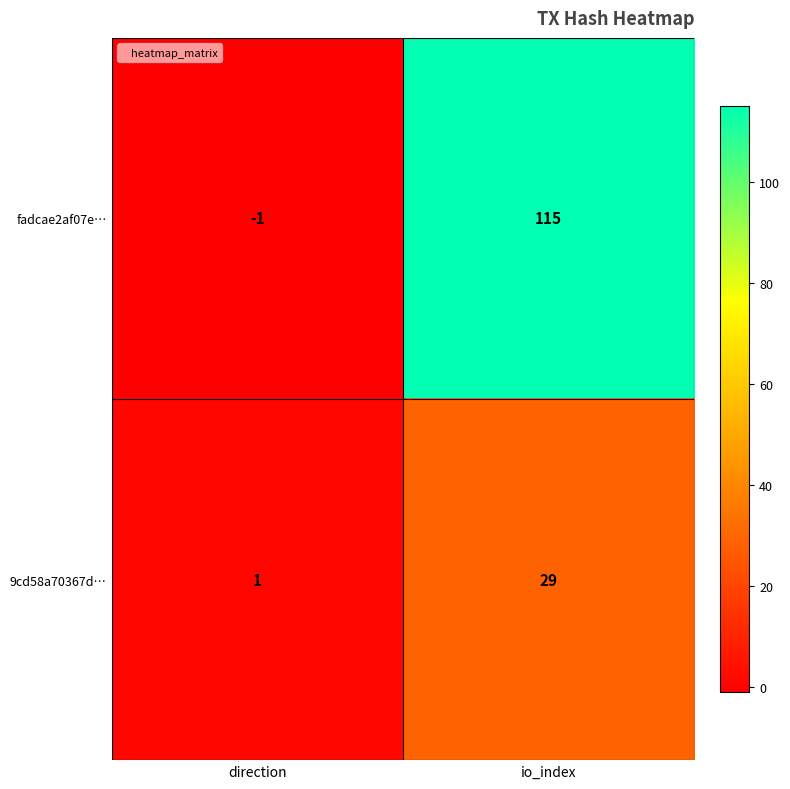

What is the sum of all 9cd58a70367d… values?

30